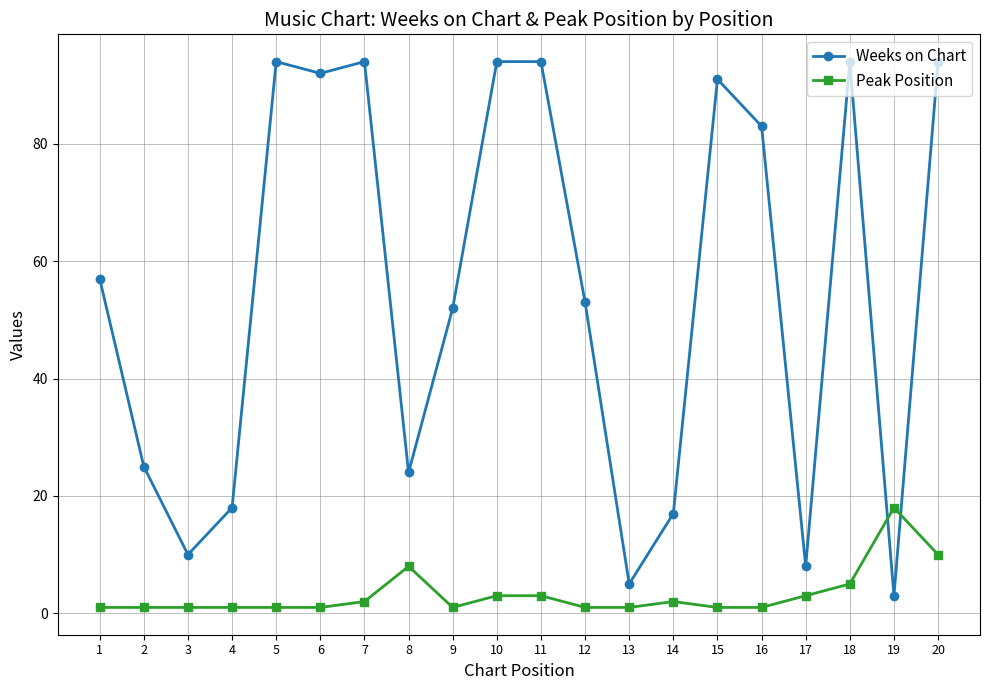

What is the average value of the Weeks on Chart series?

55